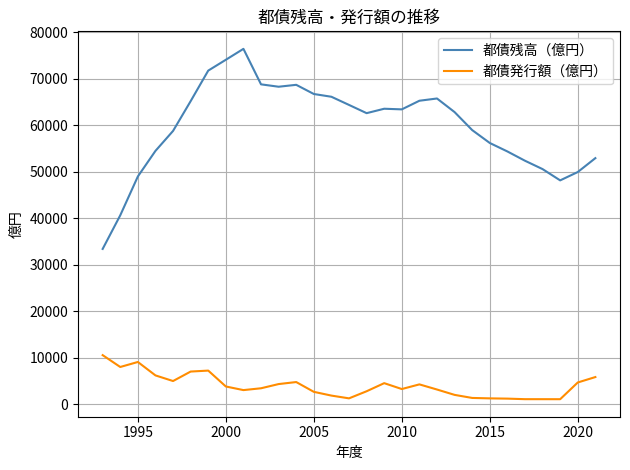

What is the lowest value of the 都債残高（億円） series?

33402